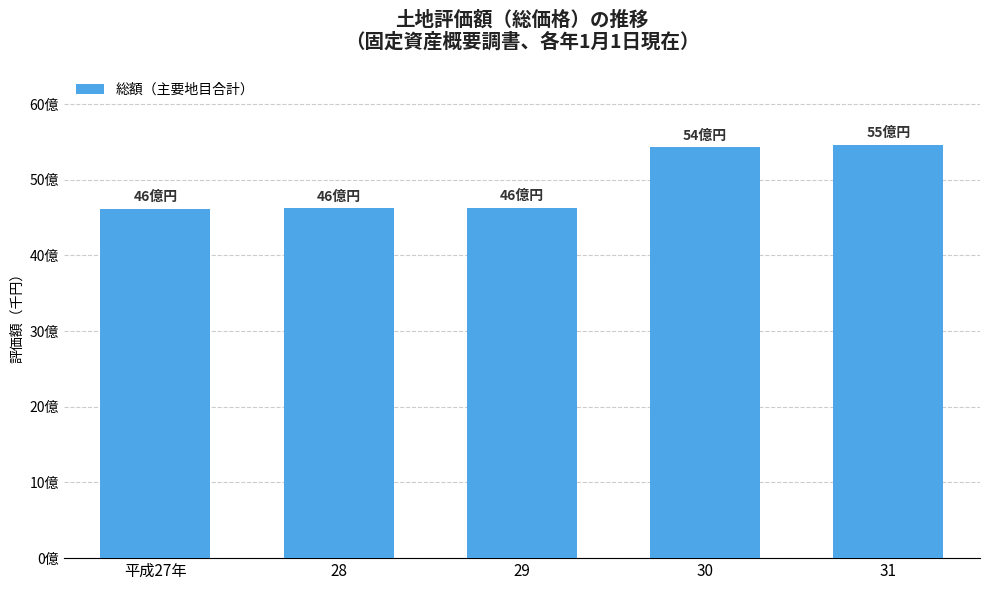

Are the bars grouped side by side (vs. stacked)?

No